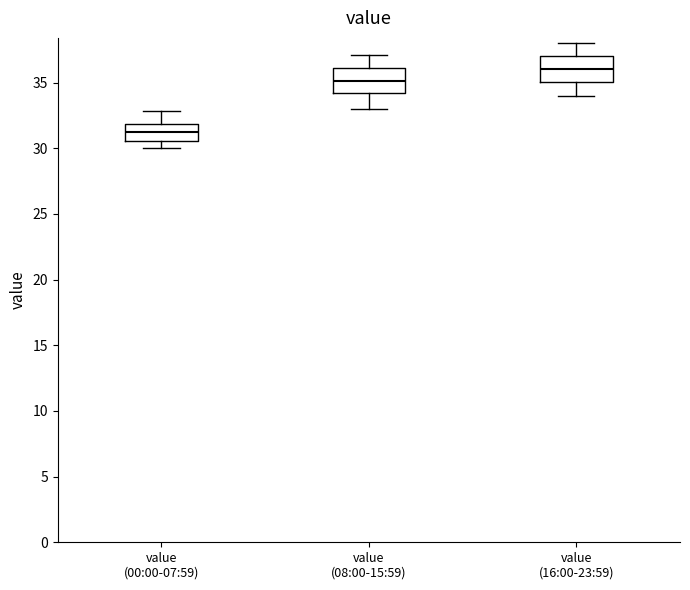

Which box's median line is the highest?

value (16:00-23:59)